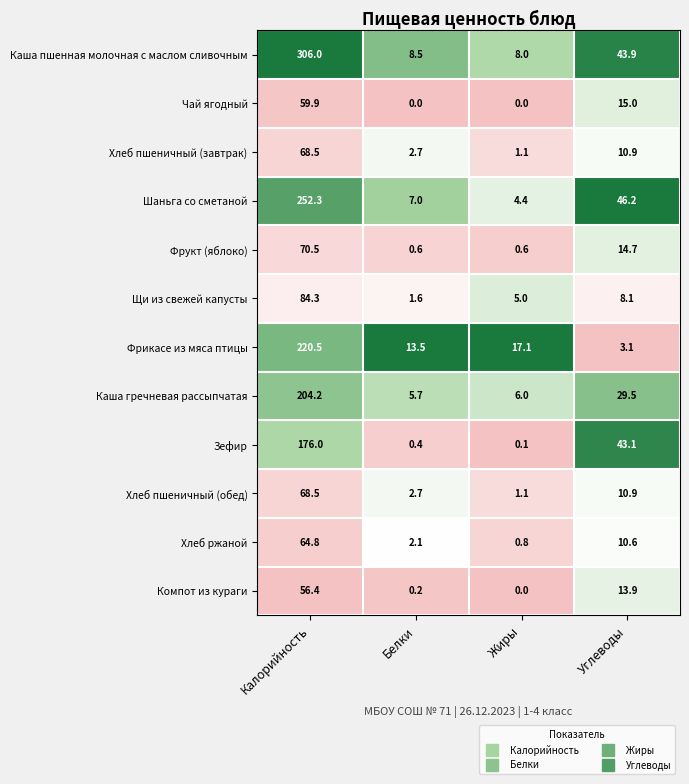

Between Белки and Жиры, which series saw the biggest shift?

Фрикасе из мяса птицы